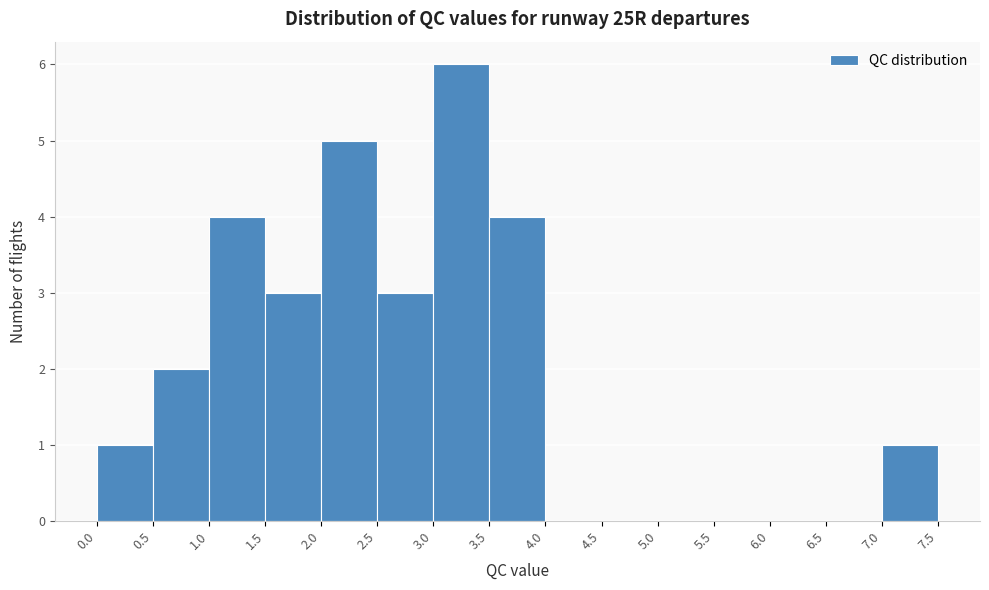

What is the height of the bar covering 2.0 to 2.5 on the x-axis? The values are not printed on the chart, so give them approximately, as read against the axis.

5